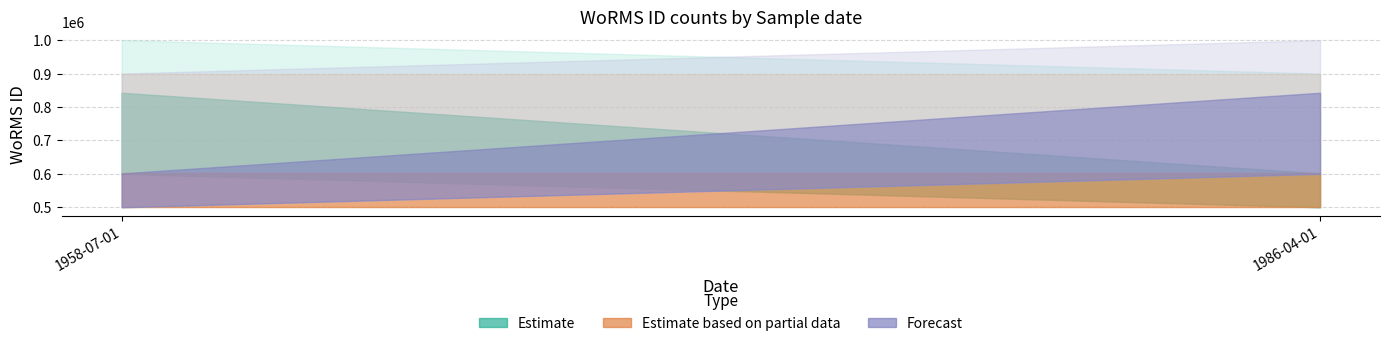

How many Estimate values are between 601284 and 842705?

2